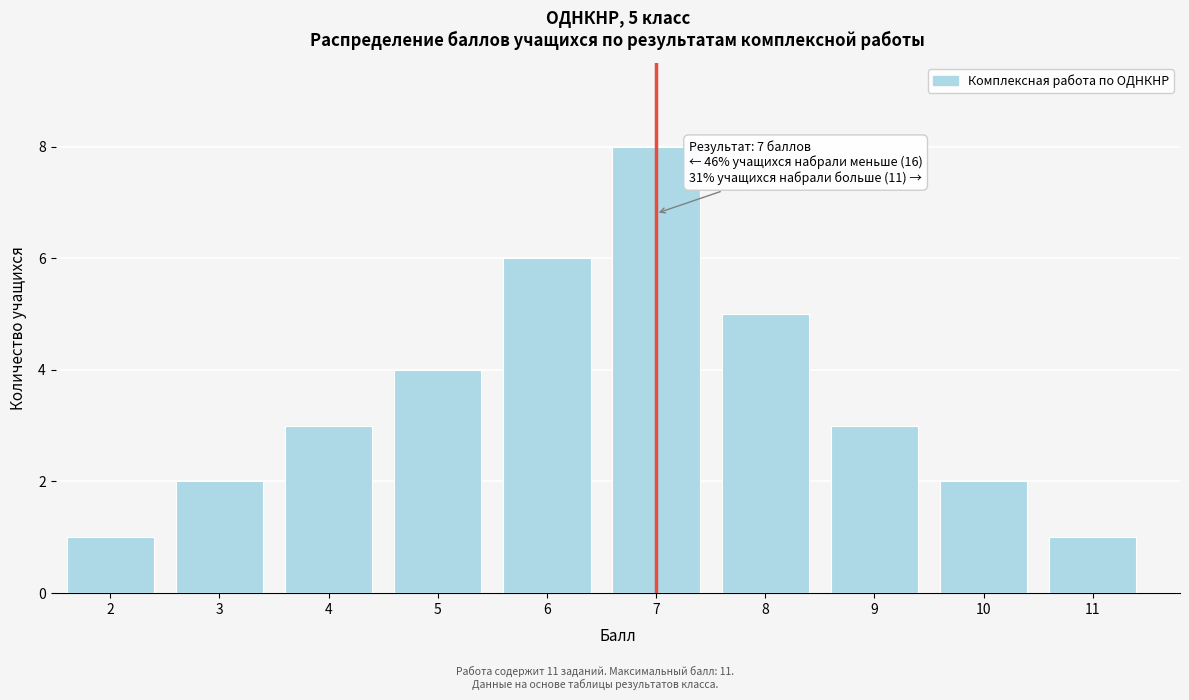

Reading left to right, what are all the values shown in this chart?

1	2	3	4	6	8	5	3	2	1